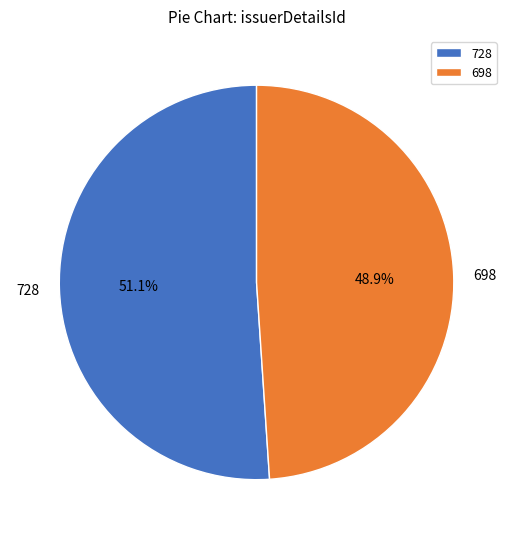

Which slice represents more than half of the pie?

728